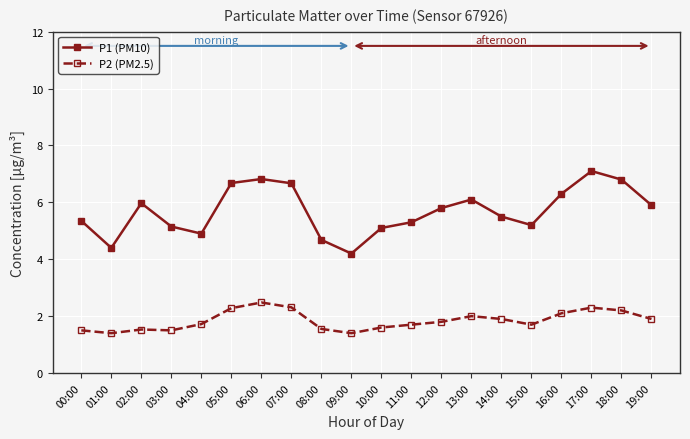

Rank the series at 14:00 from highest to lowest value.

P1 (PM10), P2 (PM2.5)